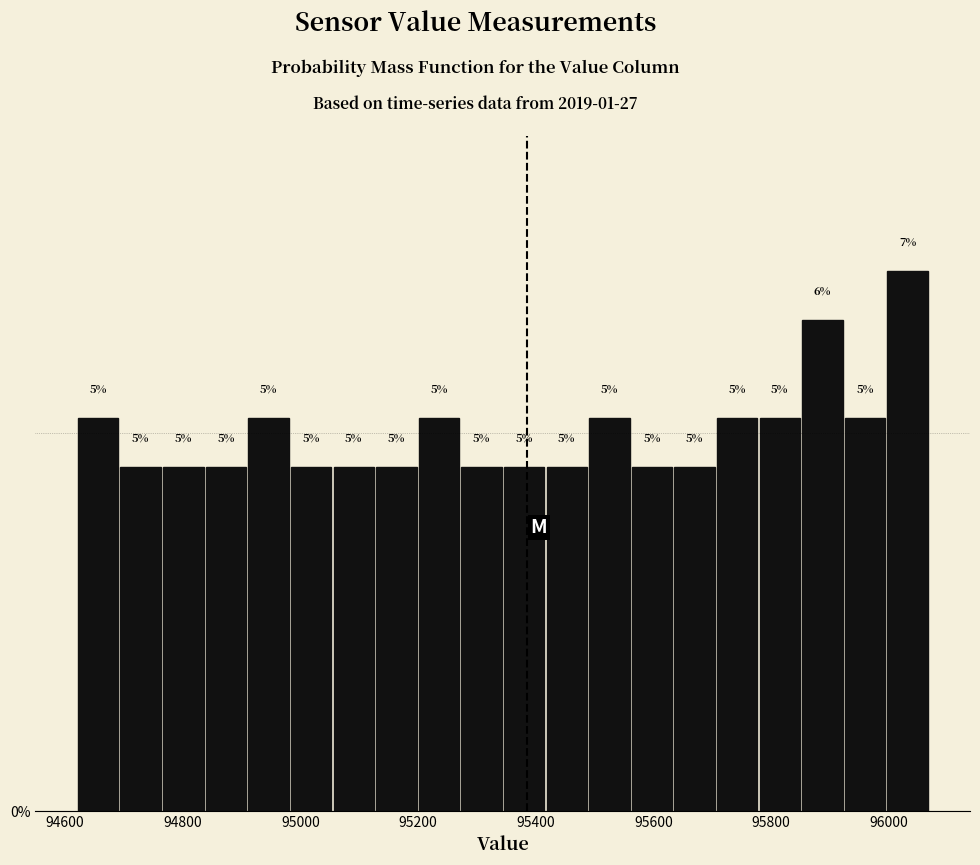

Read against the x-axis, roughly where is the centre of the tallest bar?

96040